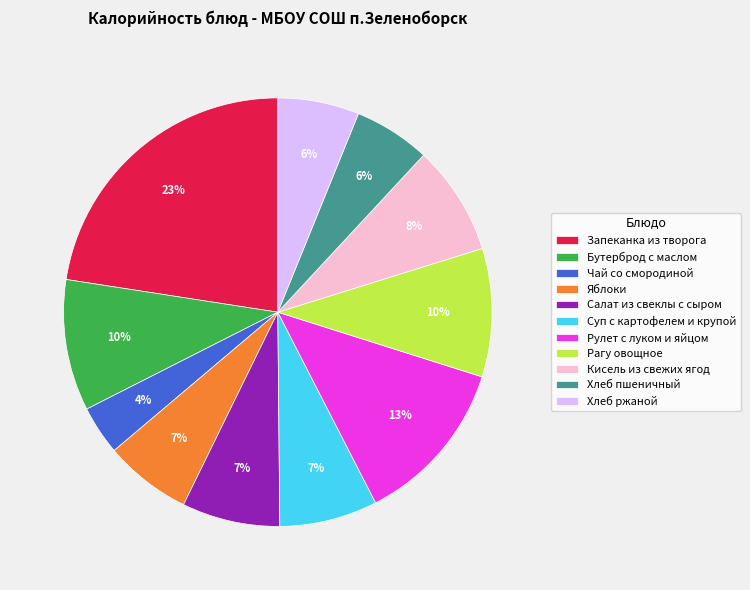

To the nearest percent, what portion does Кисель из свежих ягод represent?

8%